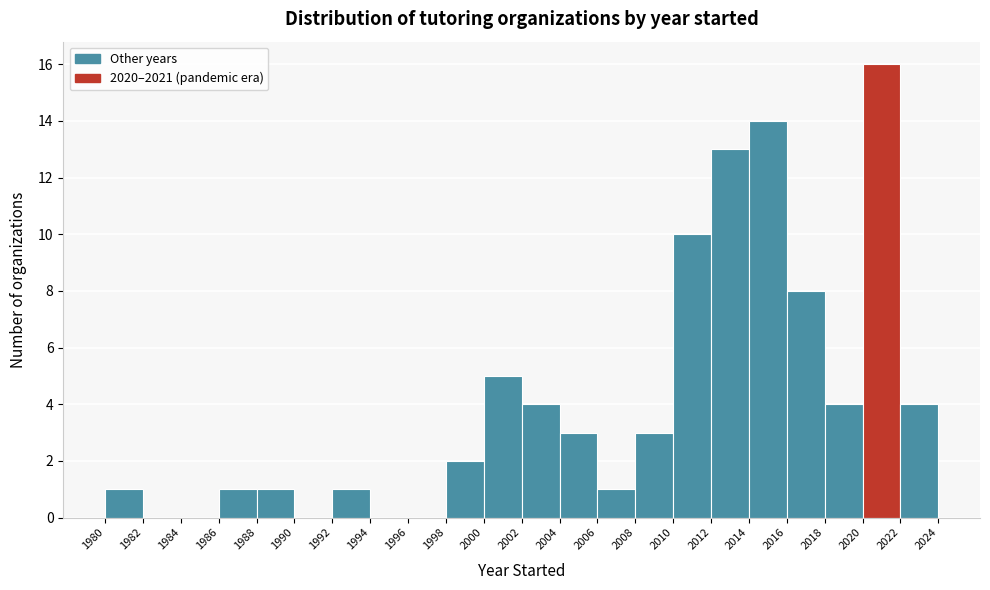

Reading left to right, list every bar in this chart as the range it spans on the x-axis followed by its height. The values are not printed on the chart, so give them approximately, as read against the axis.

1980 to 1982: 1
1982 to 1984: 0
1984 to 1986: 0
1986 to 1988: 1
1988 to 1990: 1
1990 to 1992: 0
1992 to 1994: 1
1994 to 1996: 0
1996 to 1998: 0
1998 to 2000: 2
2000 to 2002: 5
2002 to 2004: 4
2004 to 2006: 3
2006 to 2008: 1
2008 to 2010: 3
2010 to 2012: 10
2012 to 2014: 13
2014 to 2016: 14
2016 to 2018: 8
2018 to 2020: 4
2020 to 2022: 16
2022 to 2024: 4